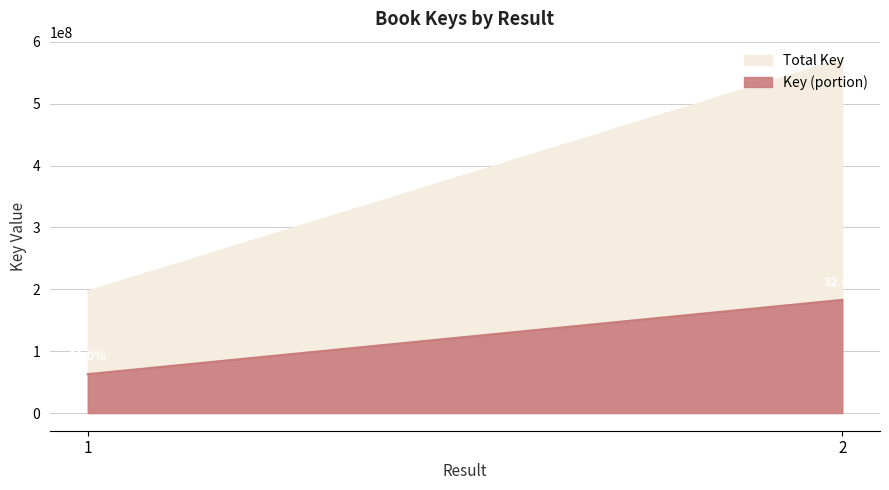

How many lines are shown in the chart?

1